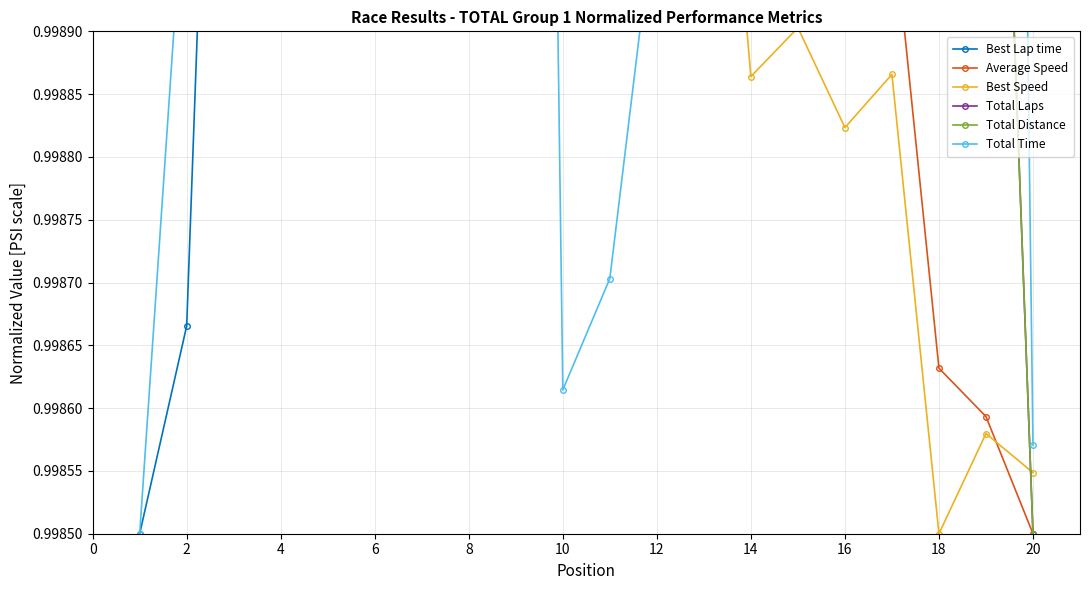

What is the value of the Average Speed point at the 20th from the left?

1.0